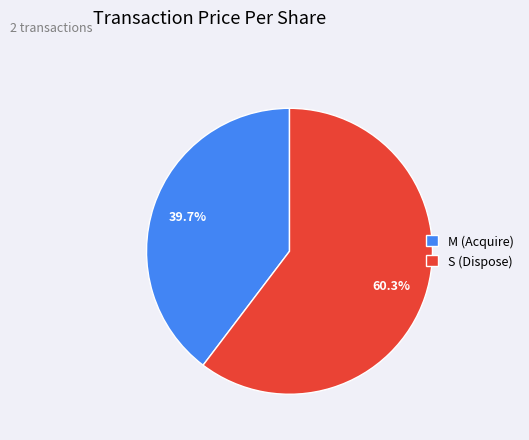

Which category has the biggest portion of the pie?

S (Dispose)